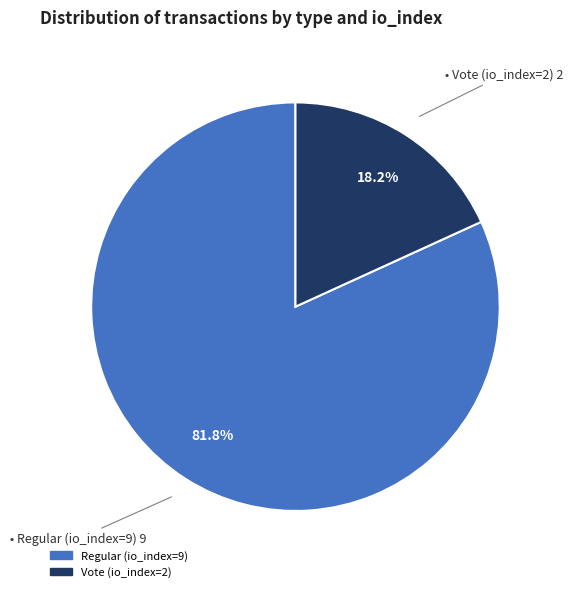

Rank the categories by value from highest to lowest.

Regular (io_index=9), Vote (io_index=2)